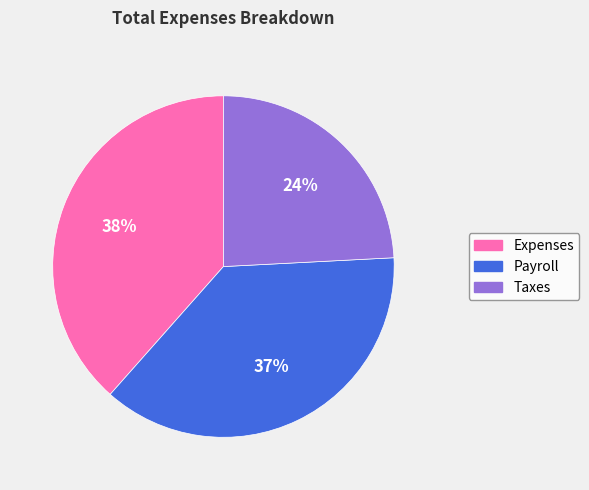

To the nearest percent, what is the combined percentage of Payroll and Expenses?

76%